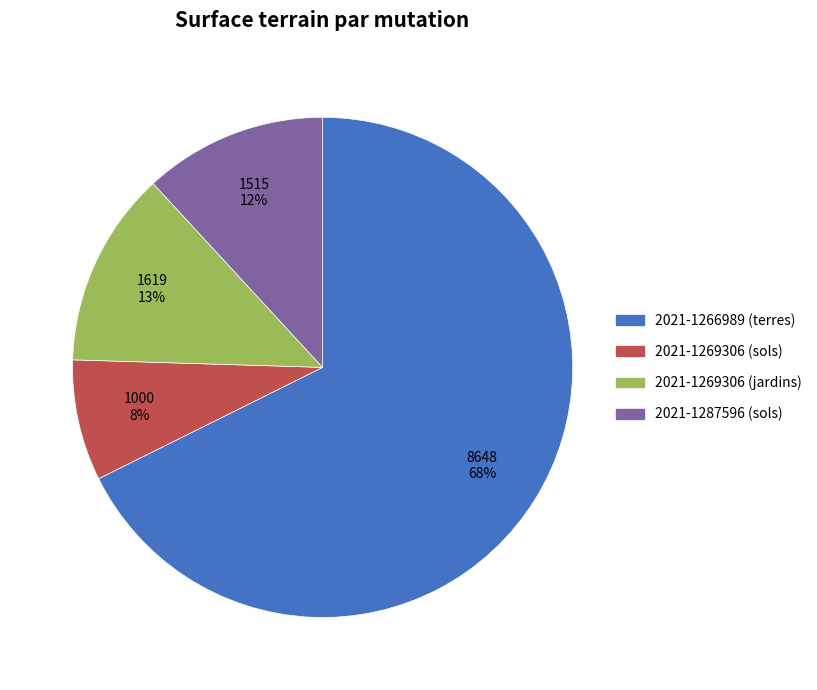

How many slices are in this pie chart?

4